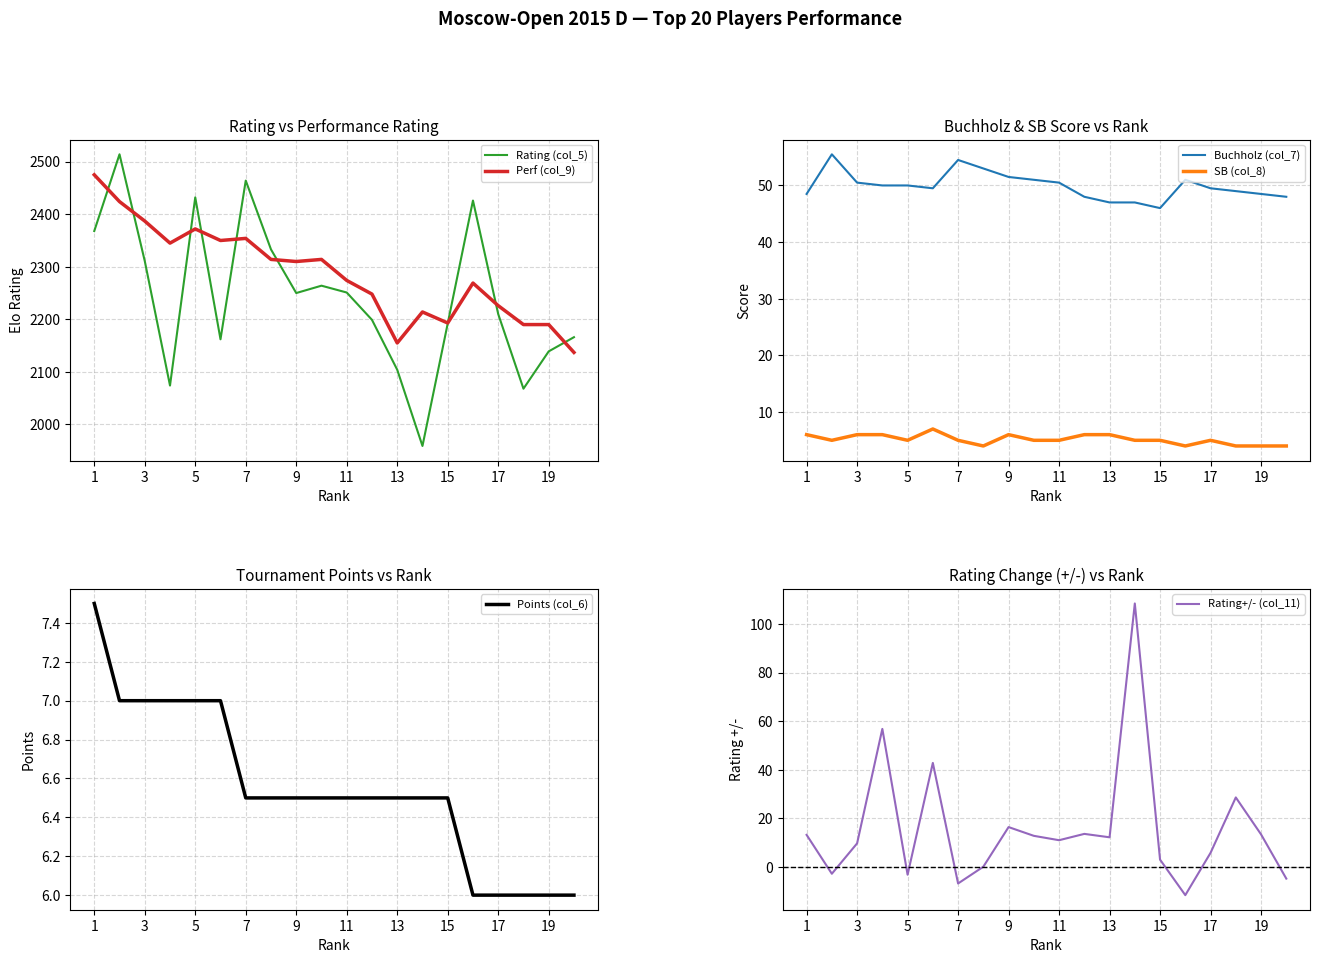

How many lines are shown in the chart?

6